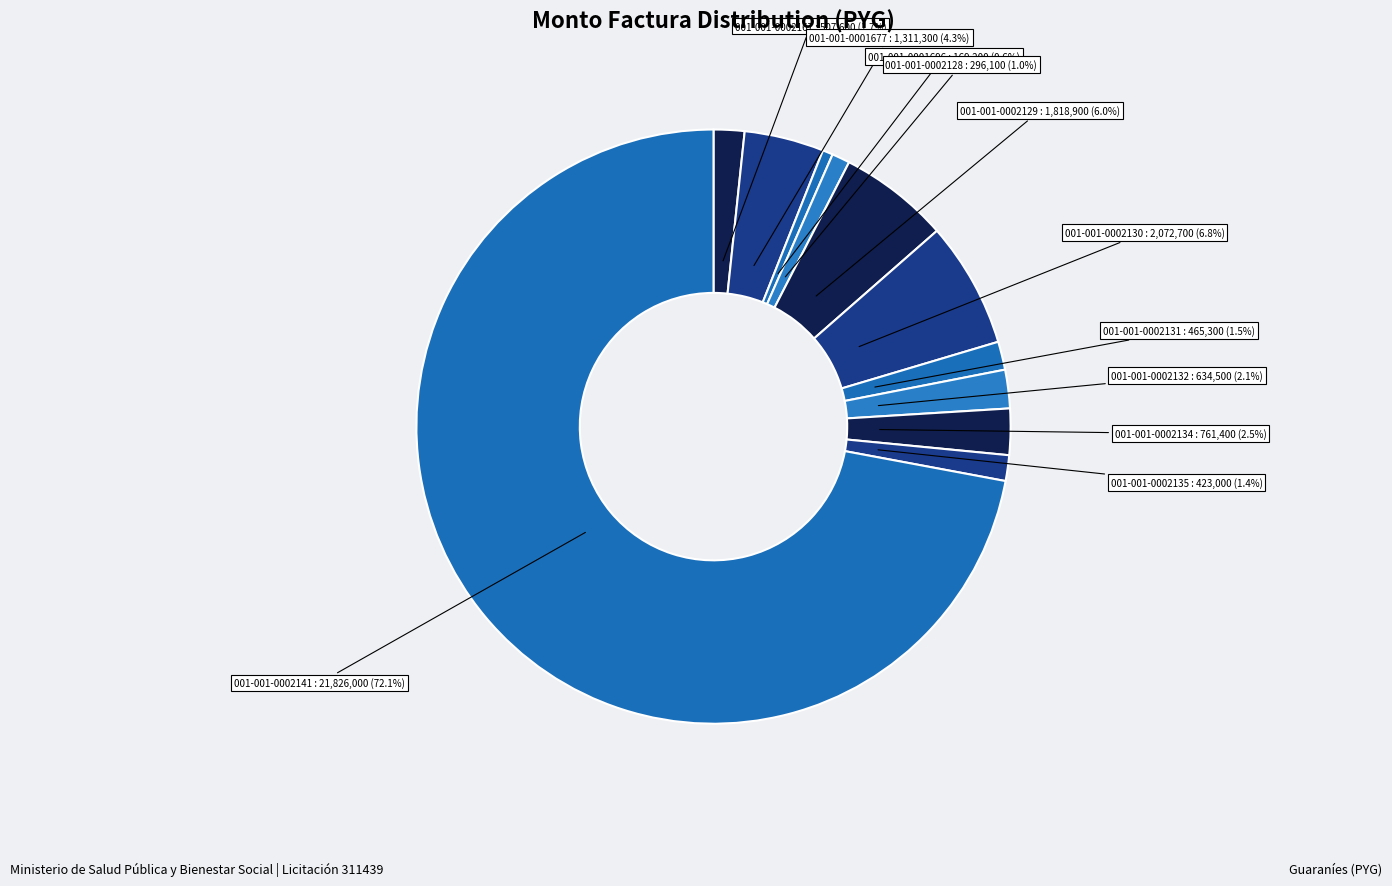

The 001-001-0002134 slice represents 17% of the pie. True or false?

False